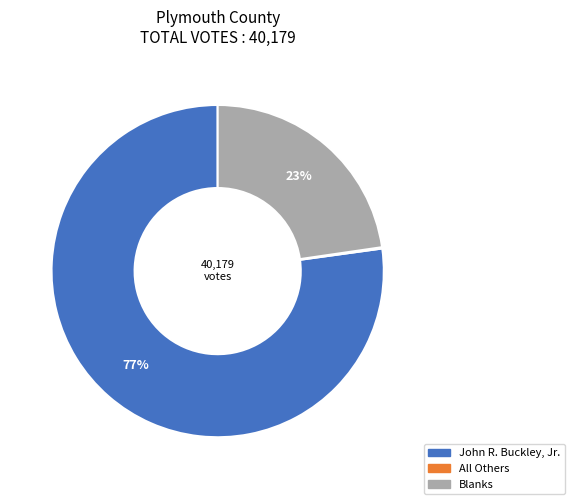

Is there any slice that represents more than half of the pie?

Yes